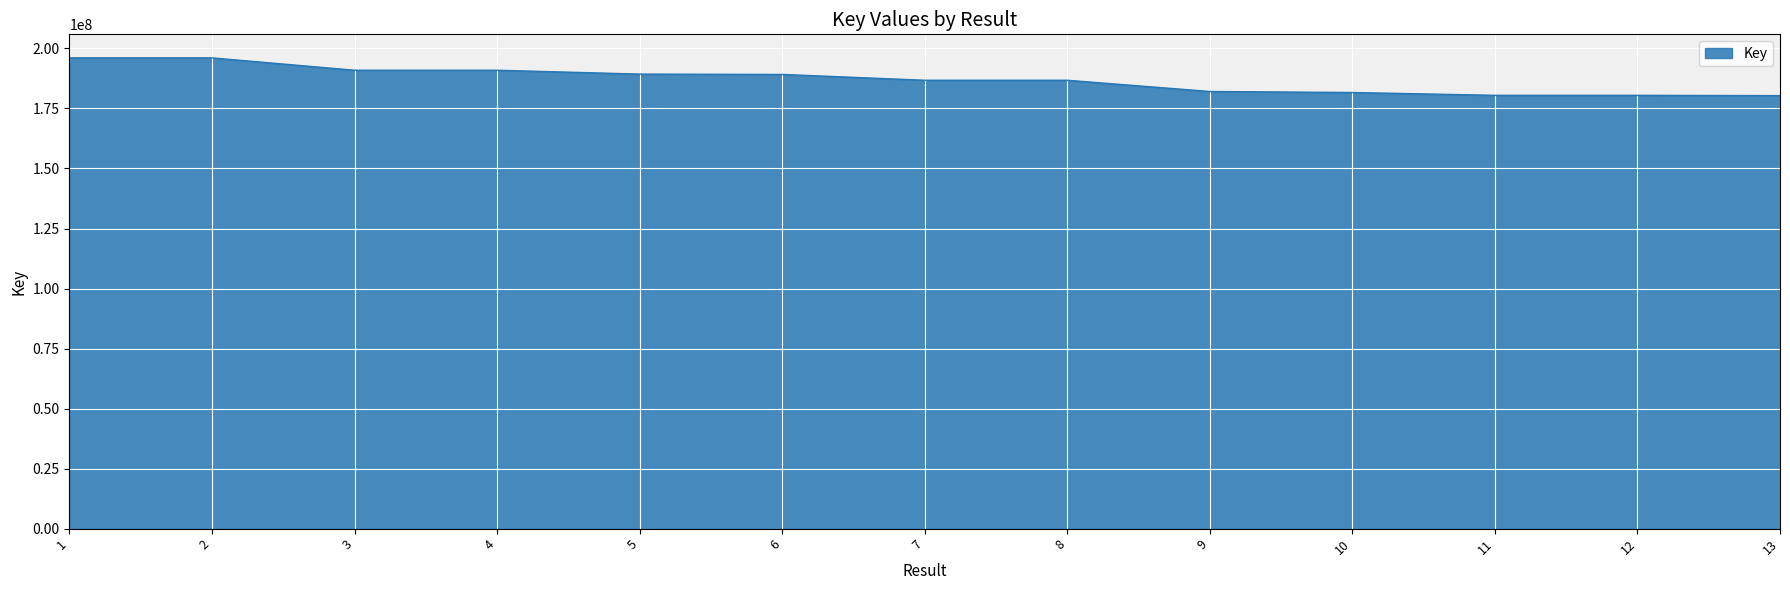

Where does the data first go above 186747875?

1